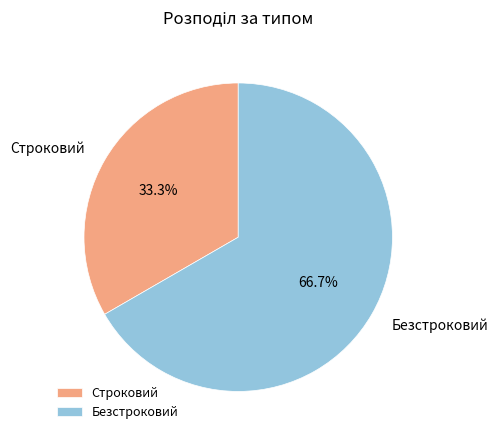

Does Строковий account for over 50% of the chart?

No